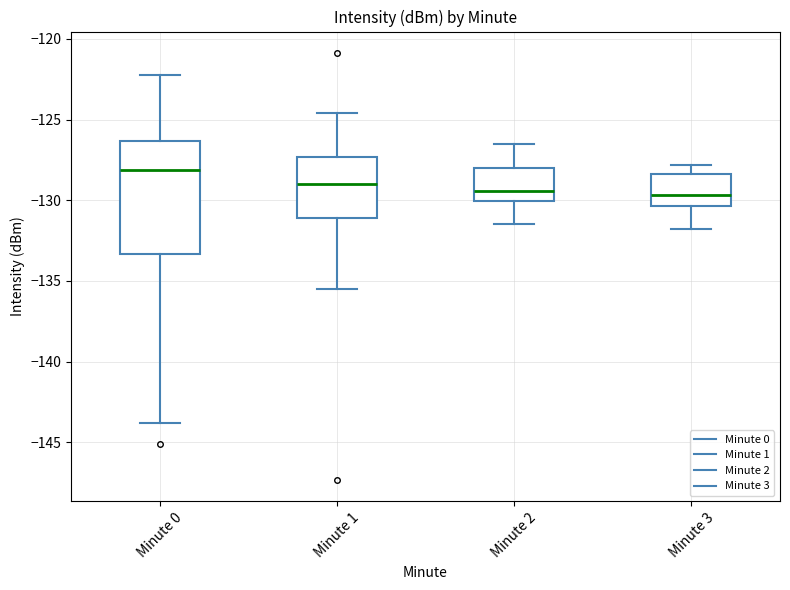

Where does the median line of the box for Minute 1 sit on the y-axis? The values are not printed on the chart, so give them approximately, as read against the axis.

-129.0